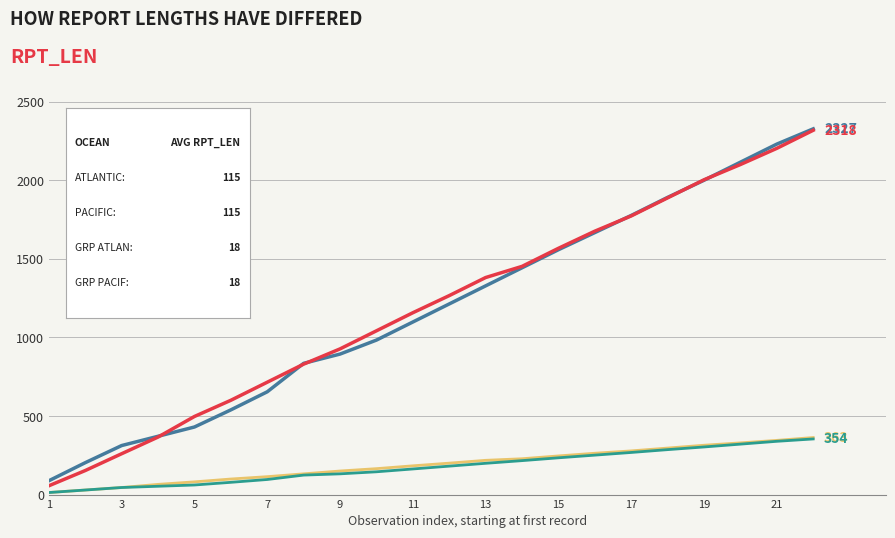

What is the greatest value displayed?

2327